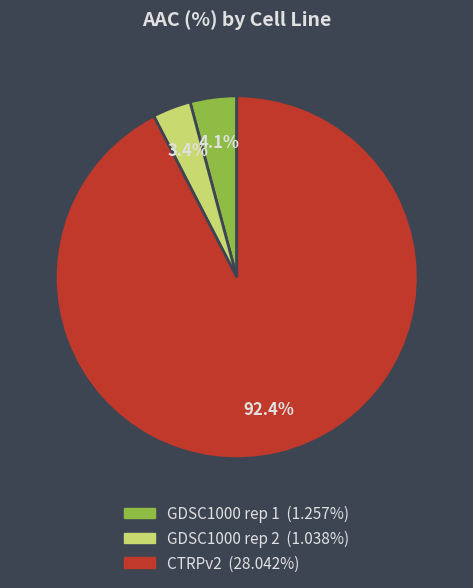

Is it true that GDSC1000 rep 2 is 3% of the pie?

True